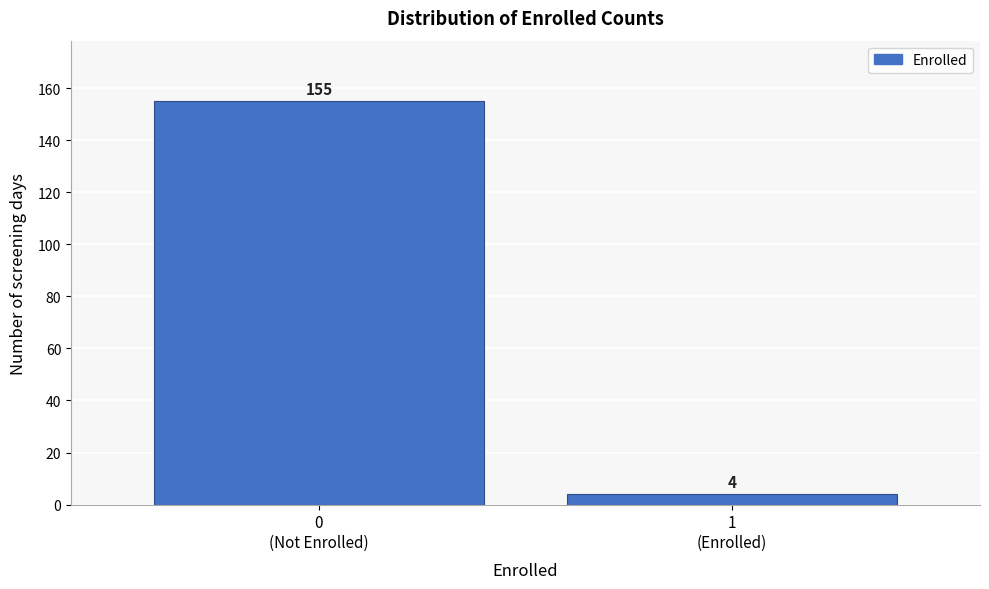

Reading left to right, what are all the values shown in this chart?

155	4